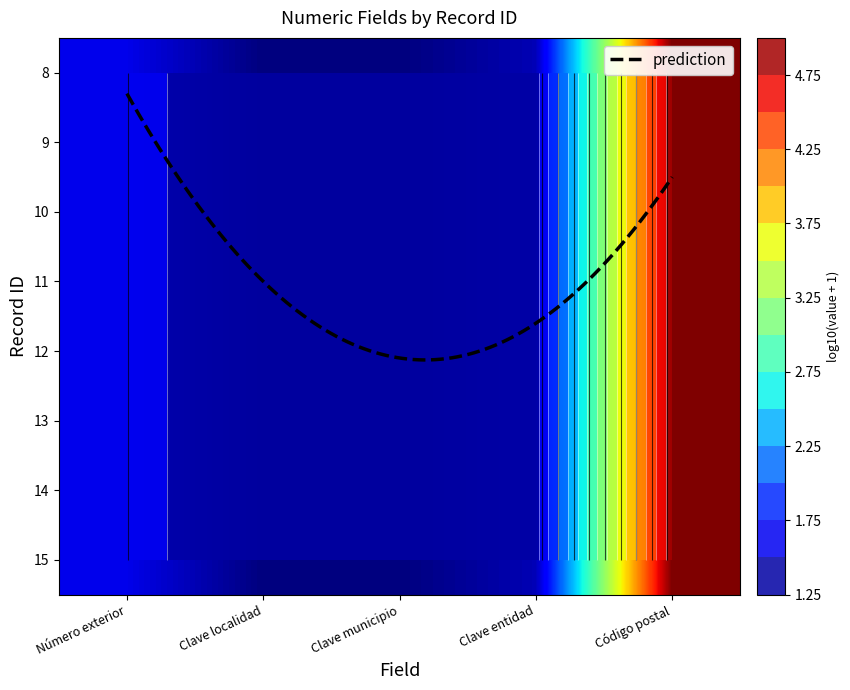

What is the highest value of the 9 series?

4.9